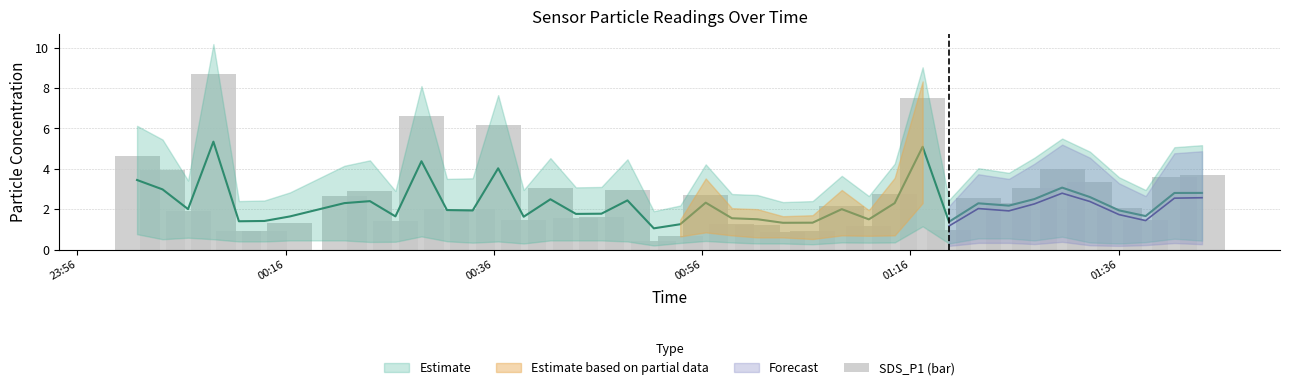

What is the value of the 8th bar from the left?

2.6